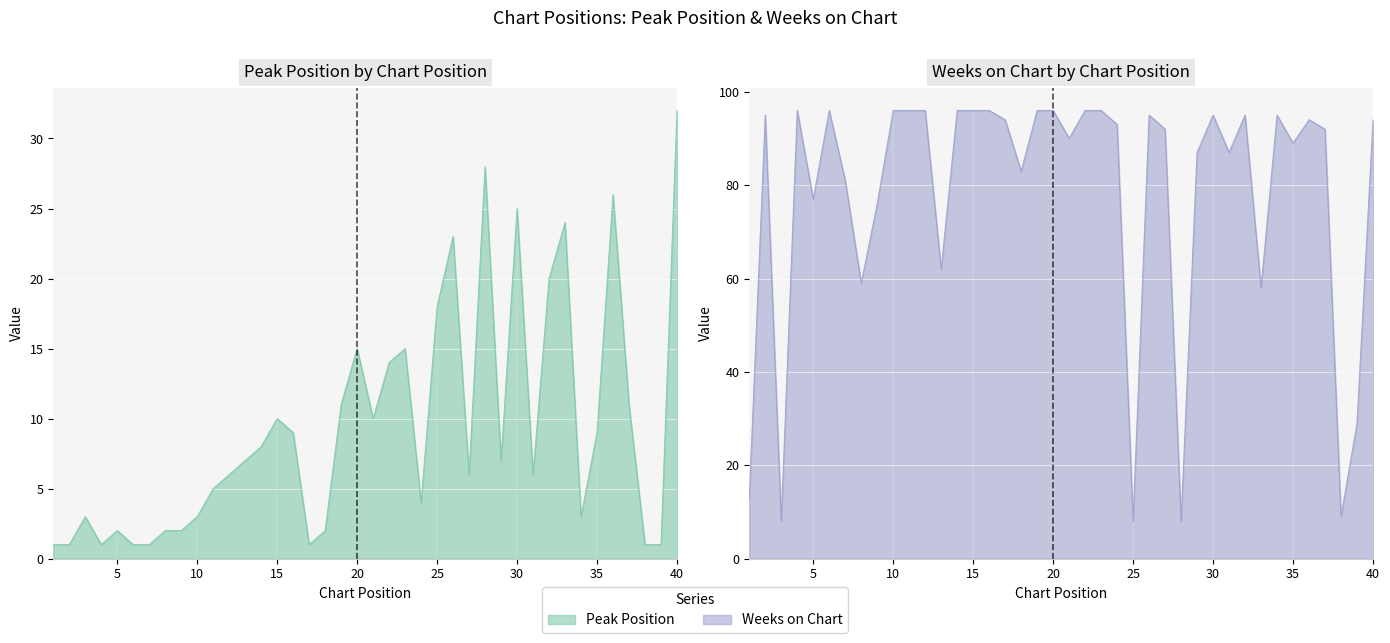

In Weeks on Chart, how many points are higher than both neighbors (excluding endpoints)?

8